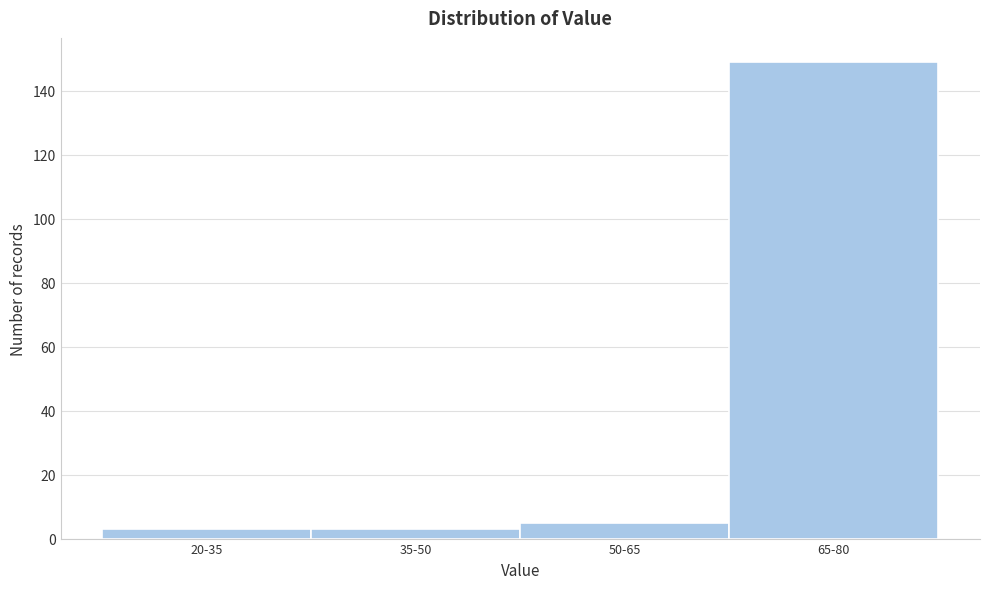

Reading left to right, extract all data points from this chart.

20-35=3	35-50=3	50-65=5	65-80=149